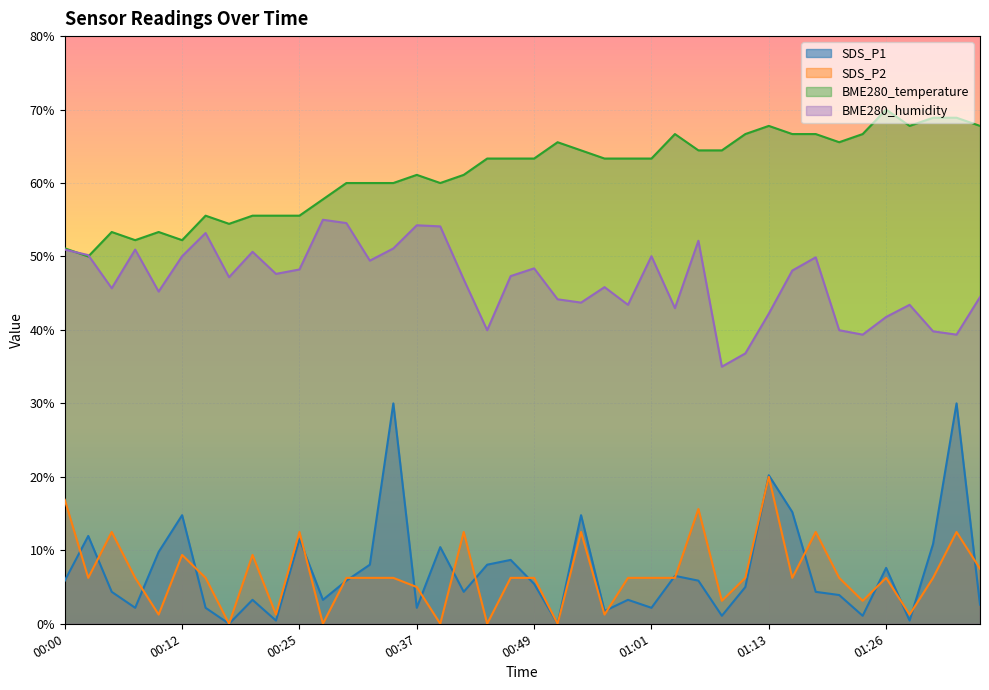

What is the sum of the SDS_P1 values at 00:42 and 01:16?

19.6